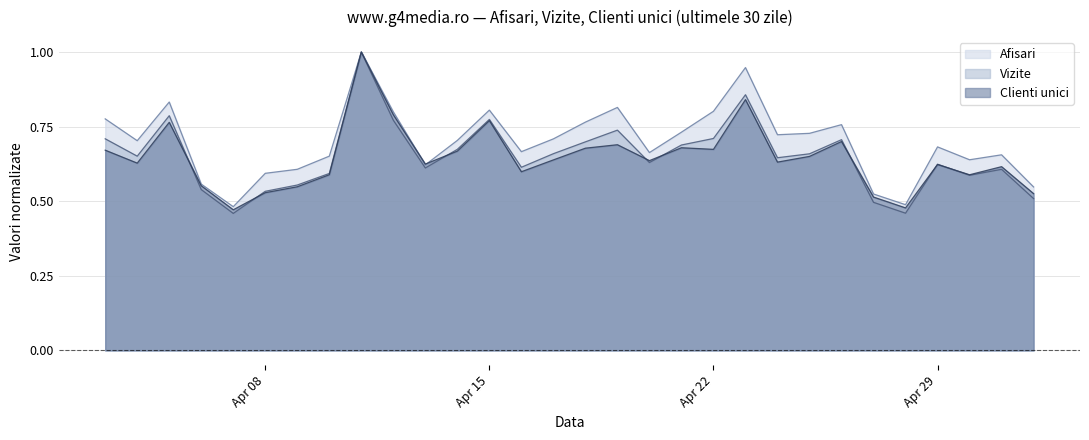

True or false: Vizite and Afisari cross at least once.

False